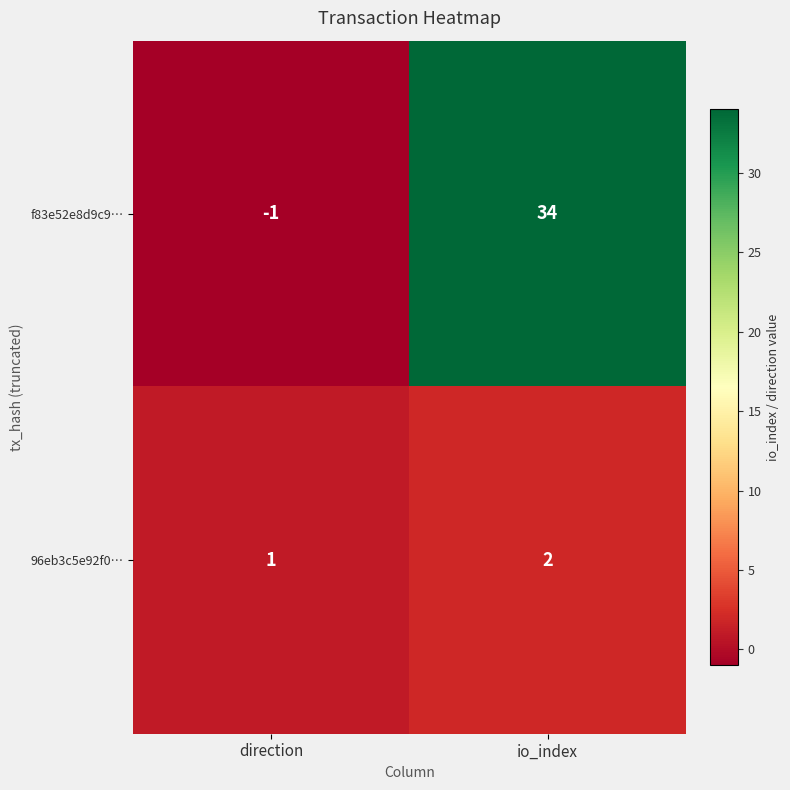

Which series has the largest range (max minus min)?

f83e52e8d9c9…